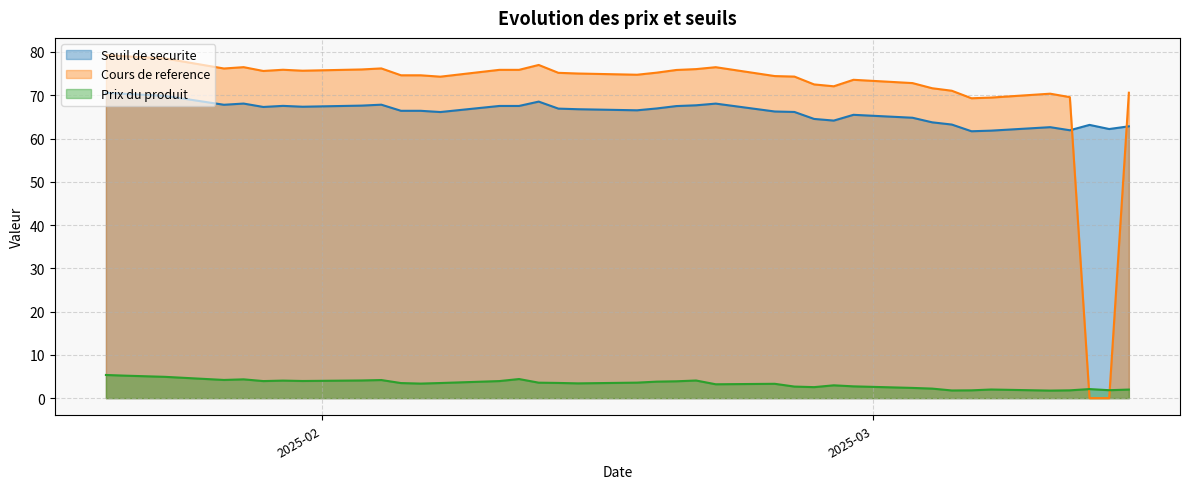

List the series in order of their peak value, highest first.

Cours de reference, Seuil de securite, Prix du produit